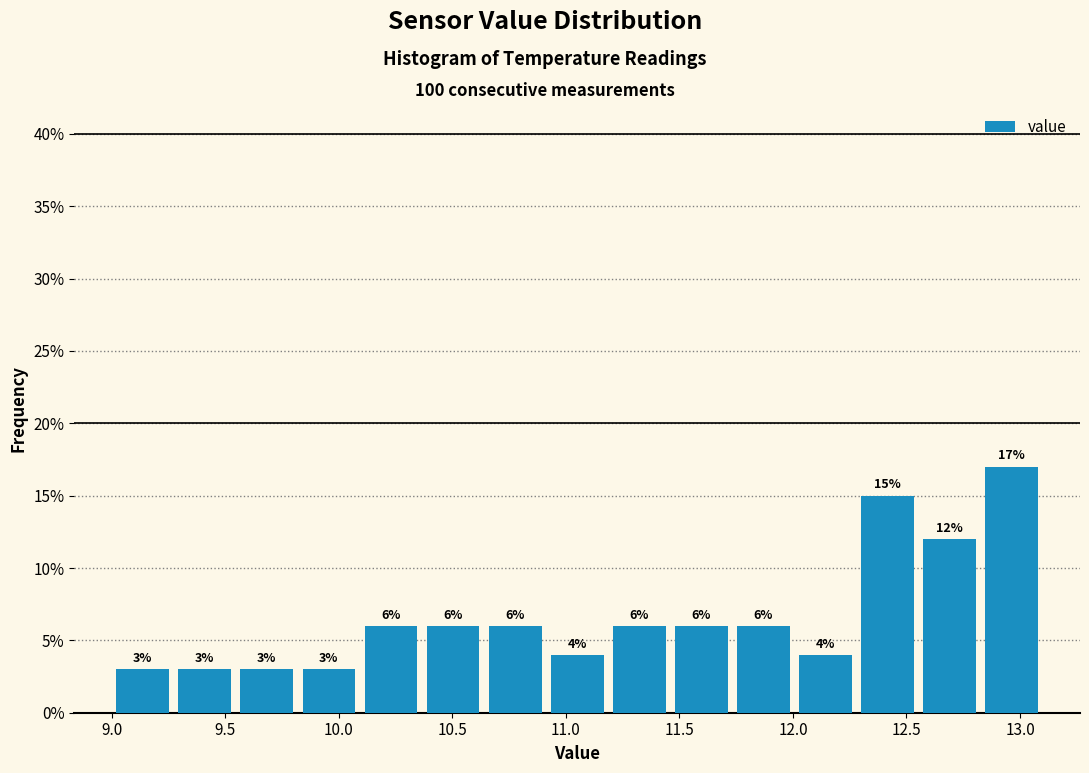

Which range on the x-axis has the tallest bar?

12.85 to 13.10